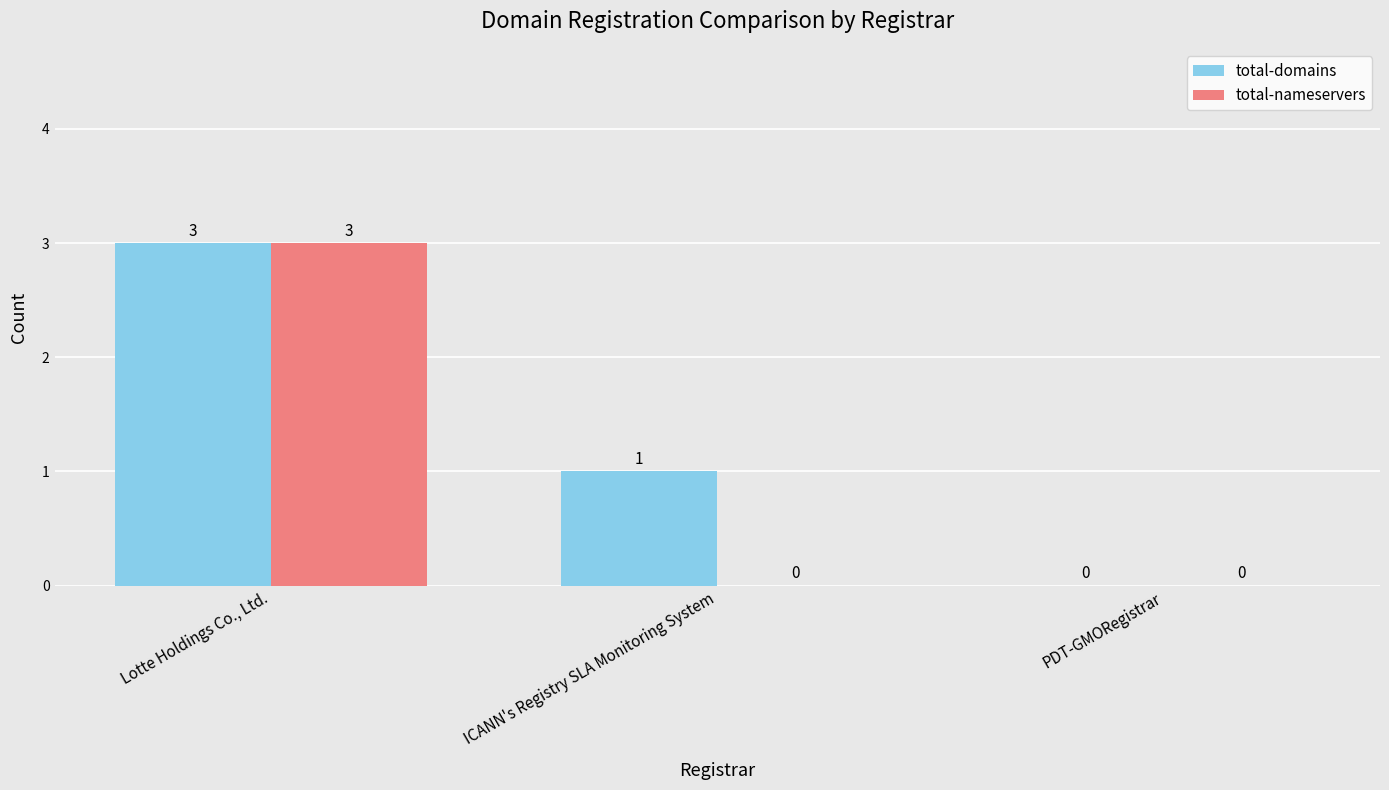

How many groups of bars are there?

3